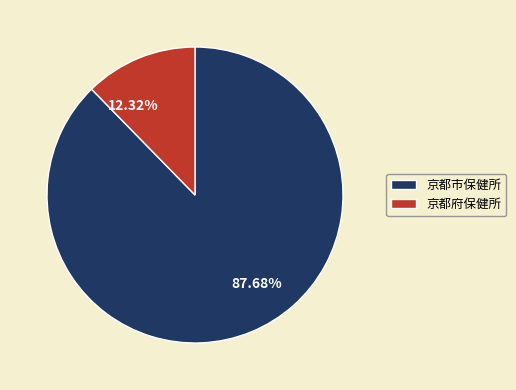

To the nearest percent, what is the difference between the largest and smallest slice percentages?

75%